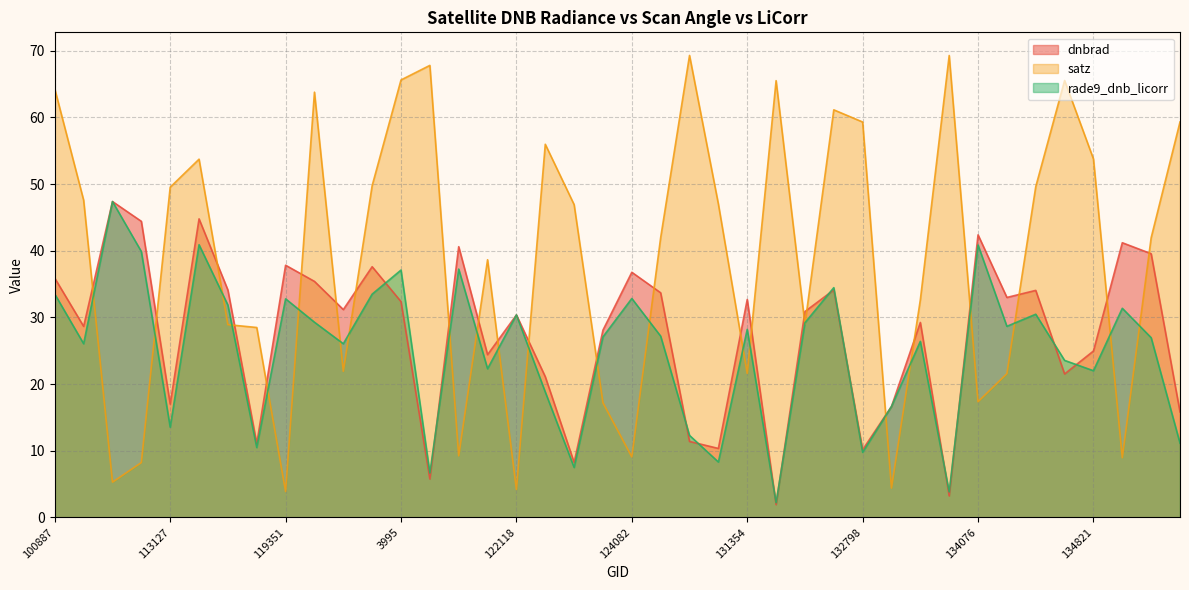

True or false: rade9_dnb_licorr and satz cross at least once.

True